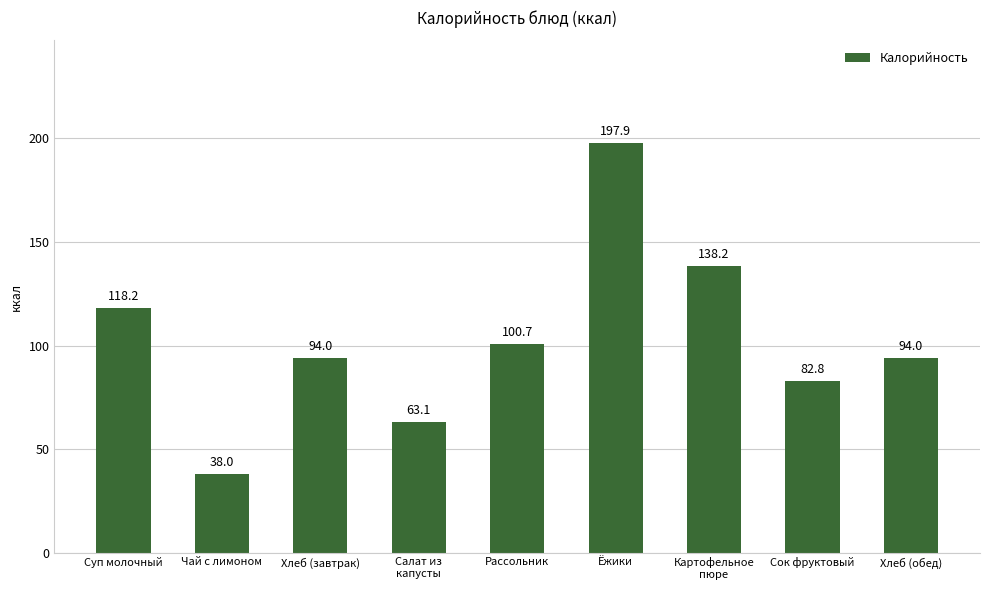

The chart shows a value of 42.9 at Сок фруктовый. True or false?

False